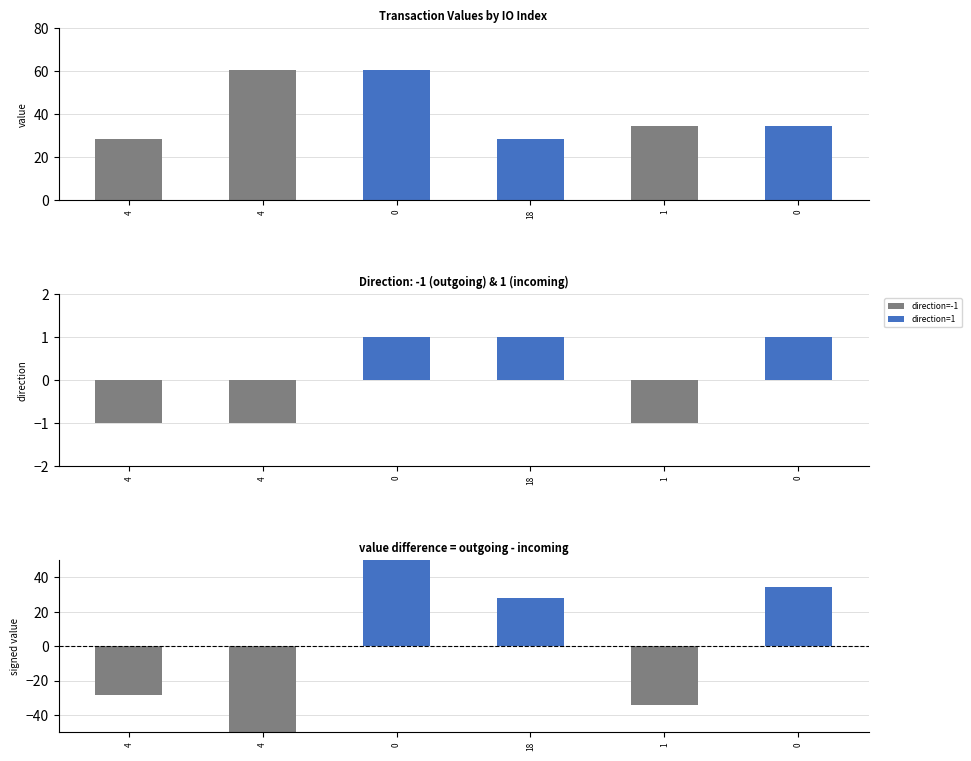

What value does the value series have at 4?

28.3